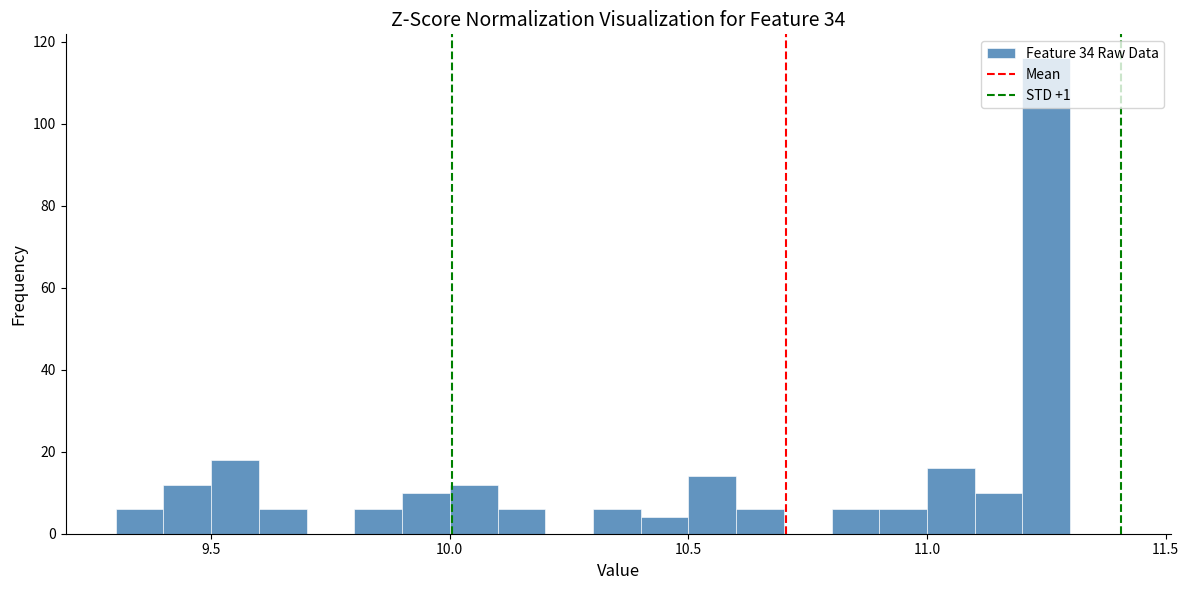

Around what value on the x-axis is the tallest bar? Give the approximate position of its centre, as read against the axis.

11.25